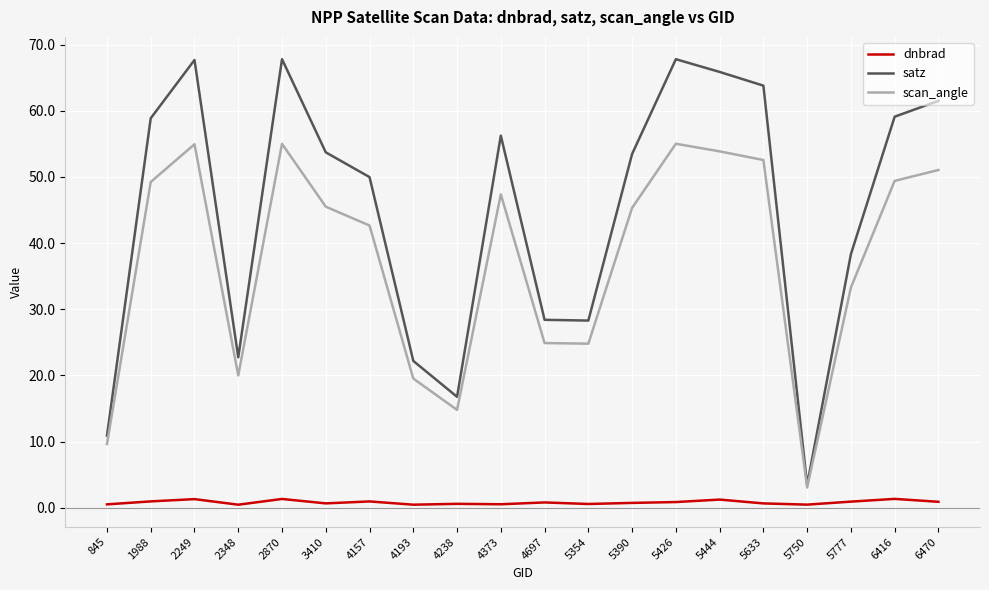

Is the value of satz at 5426 greater than the value of scan_angle at 6416?

Yes